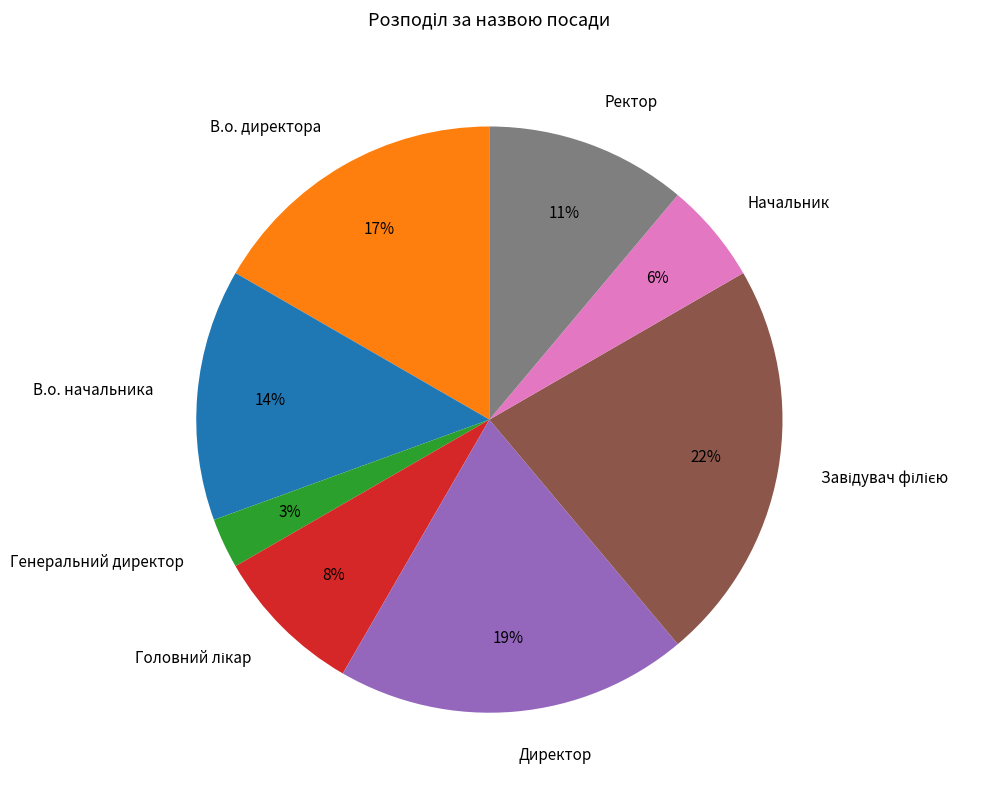

Which category has the smallest portion of the pie?

Генеральний директор